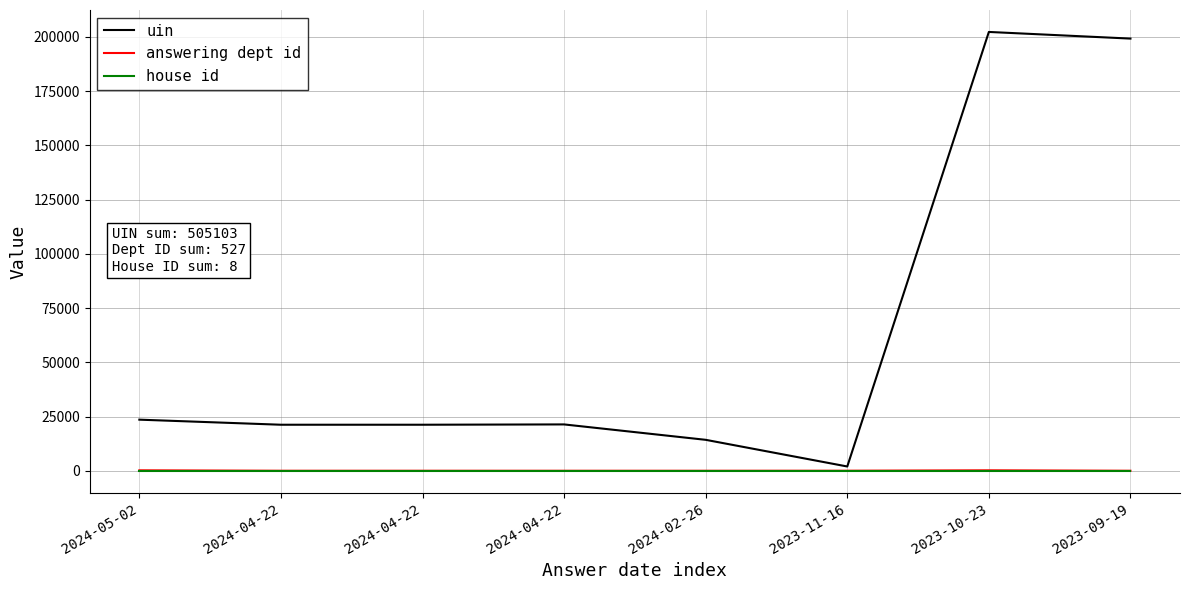

Where does the answering dept id series first go above 14?

2024-05-02